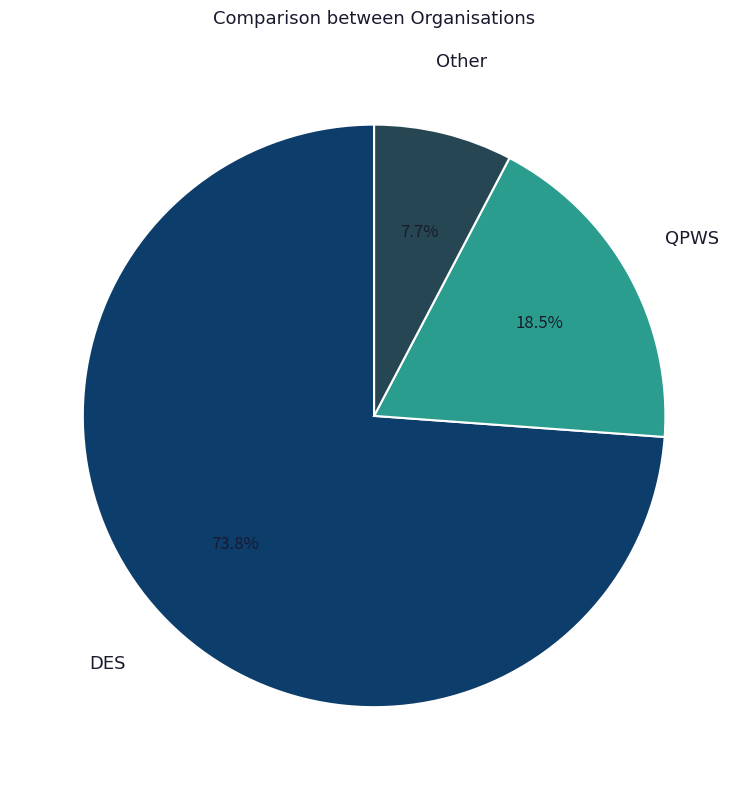

Is it true that DES is 82% of the pie?

False